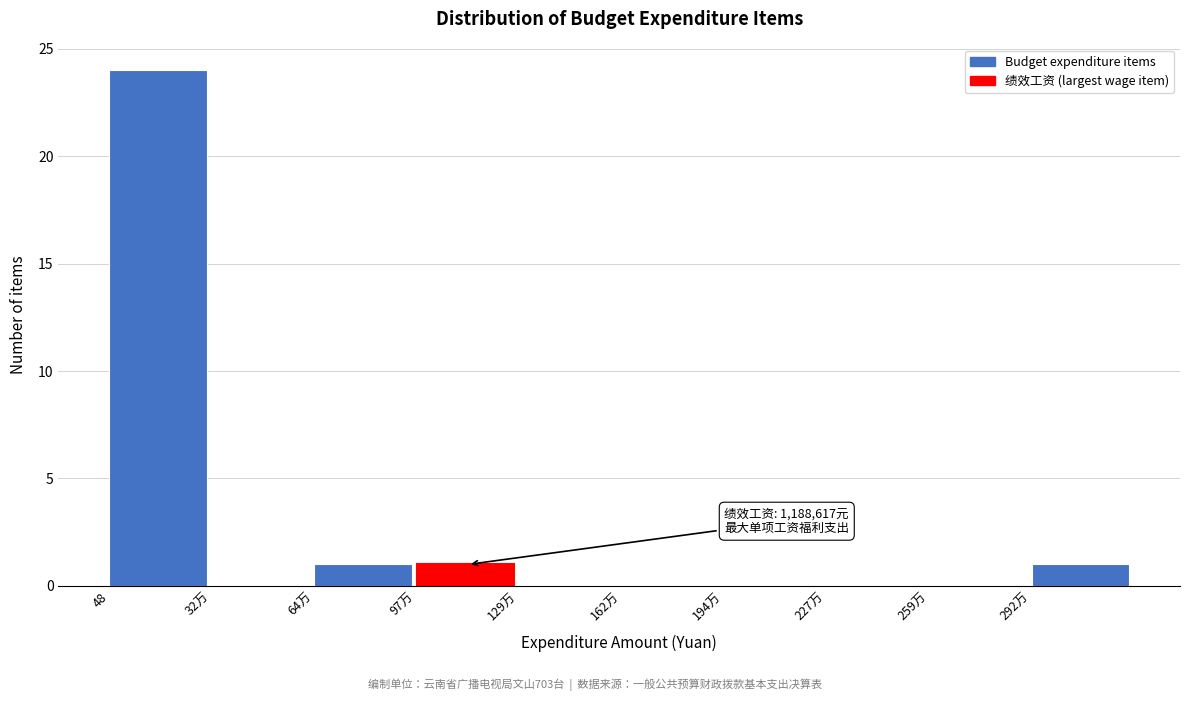

Reading left to right, what are all the values shown in this chart?

48=24	32万=0	64万=1	97万=1	129万=0	162万=0	194万=0	227万=0	259万=0	292万=1